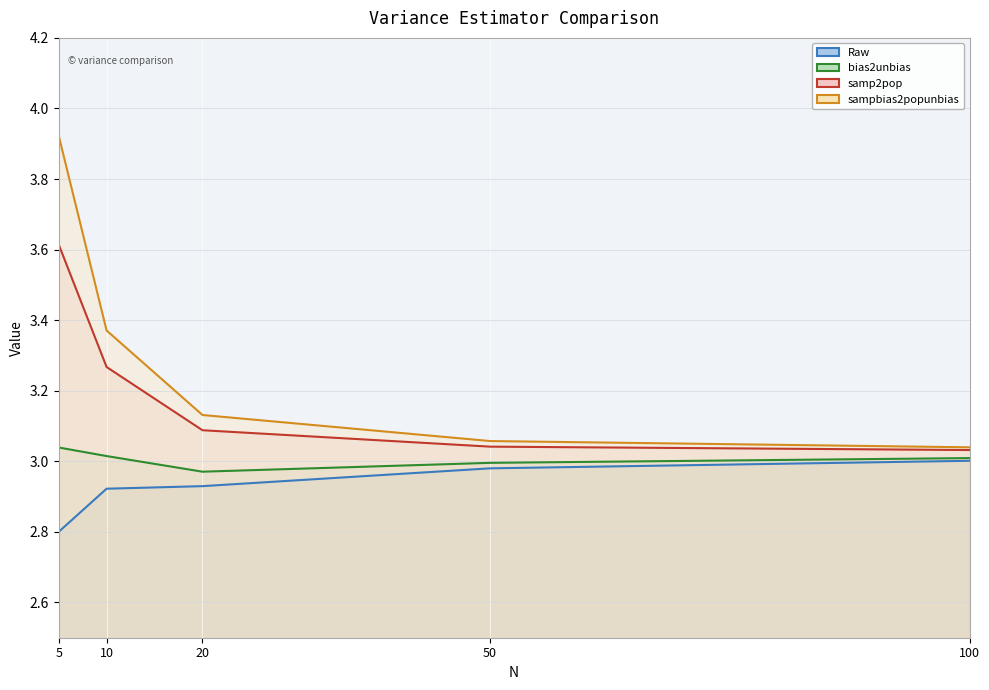

List the labels in order of samp2pop value, largest first.

5, 10, 20, 50, 100